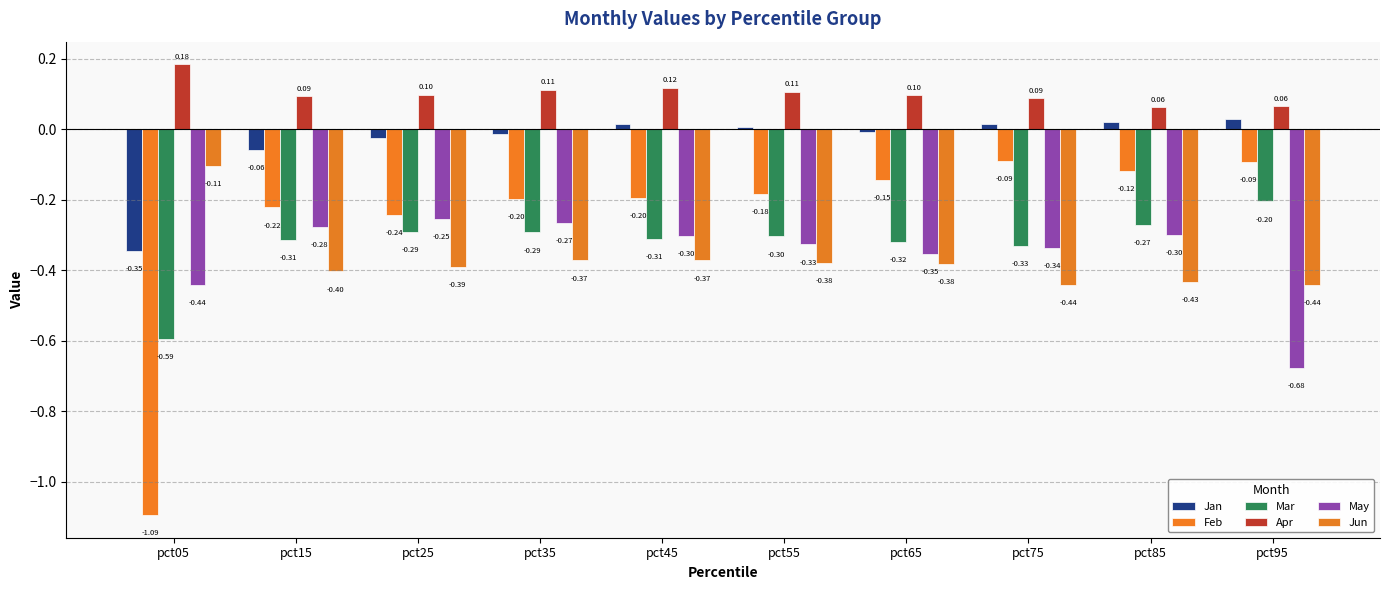

What is the sum of all Jun values?

-3.7